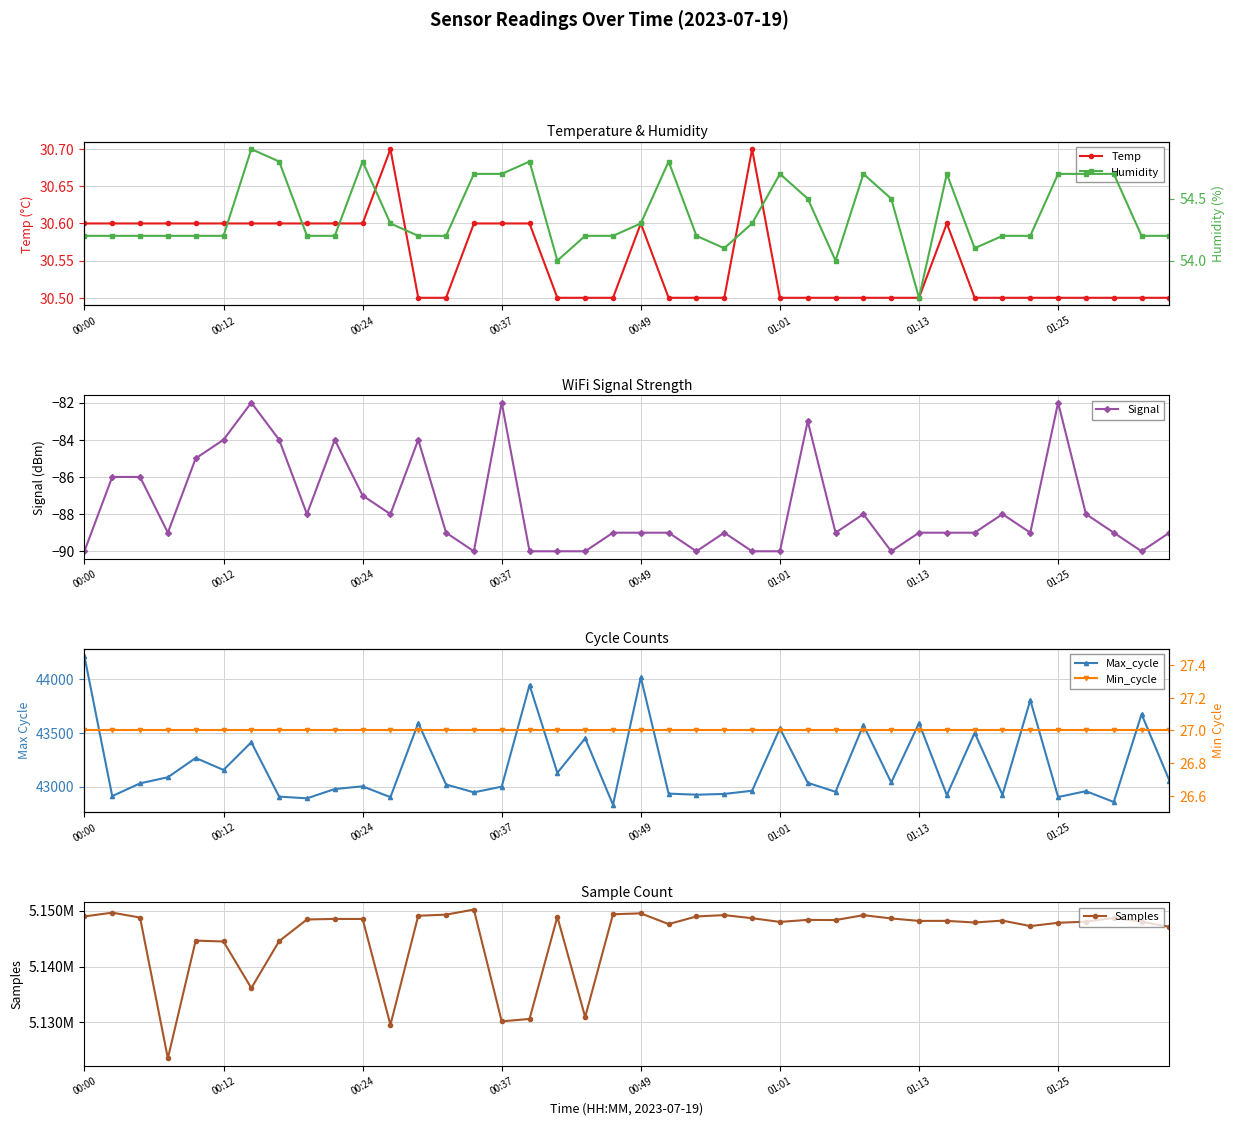

What are all the series names shown in the legend?

Temp, Signal, Max_cycle, Samples, Humidity, Min_cycle